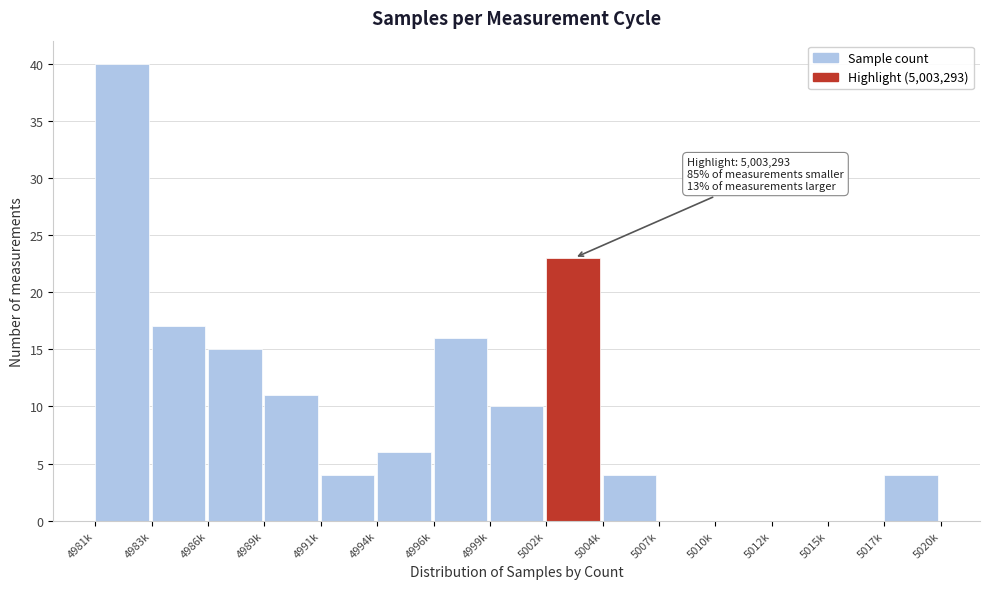

Reading right to left, list all the values displayed in this chart.

5017k=4	5015k=0	5012k=0	5010k=0	5007k=0	5004k=4	5002k=23	4999k=10	4996k=16	4994k=6	4991k=4	4989k=11	4986k=15	4983k=17	4981k=40